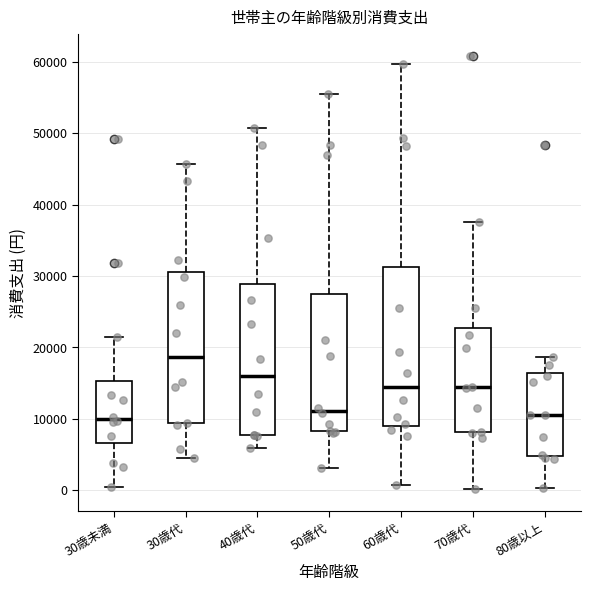

Reading left to right, transcribe this box plot: for each box, give where its median line is, the range the box spans, and where its two whiskers end, as read against the y-axis. The values are not printed on the chart, so give them approximately, as read against the axis.

30歳未満: median 10000, box 7000 to 15000, whiskers 0 to 21000
30歳代: median 19000, box 9000 to 30000, whiskers 4000 to 46000
40歳代: median 16000, box 8000 to 29000, whiskers 6000 to 51000
50歳代: median 11000, box 8000 to 28000, whiskers 3000 to 56000
60歳代: median 15000, box 9000 to 31000, whiskers 1000 to 60000
70歳代: median 14000, box 8000 to 23000, whiskers 0 to 38000
80歳以上: median 11000, box 5000 to 16000, whiskers 0 to 19000